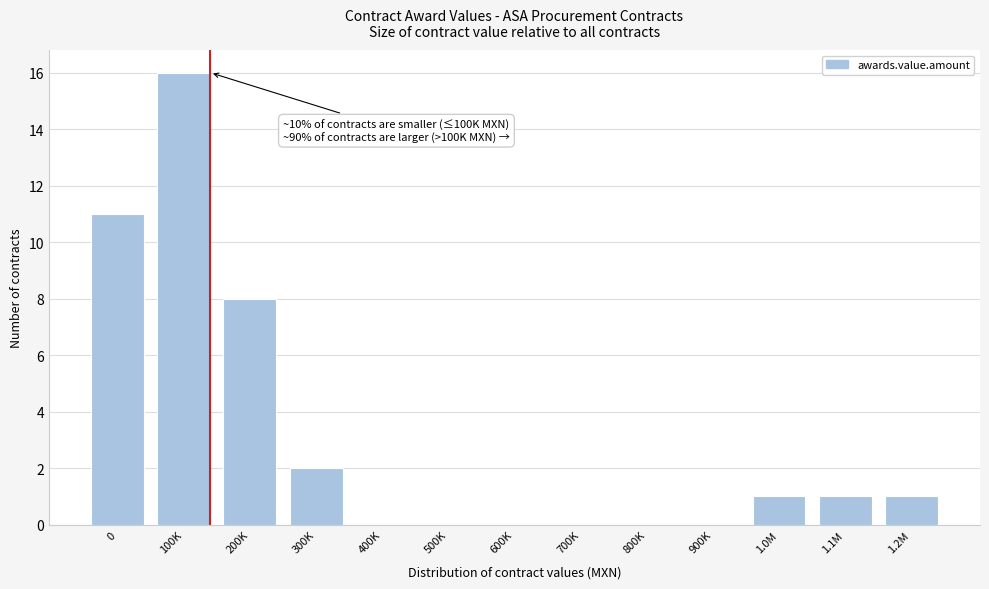

Reading left to right, what are all the values shown in this chart?

0=11	100K=16	200K=8	300K=2	400K=0	500K=0	600K=0	700K=0	800K=0	900K=0	1.0M=1	1.1M=1	1.2M=1